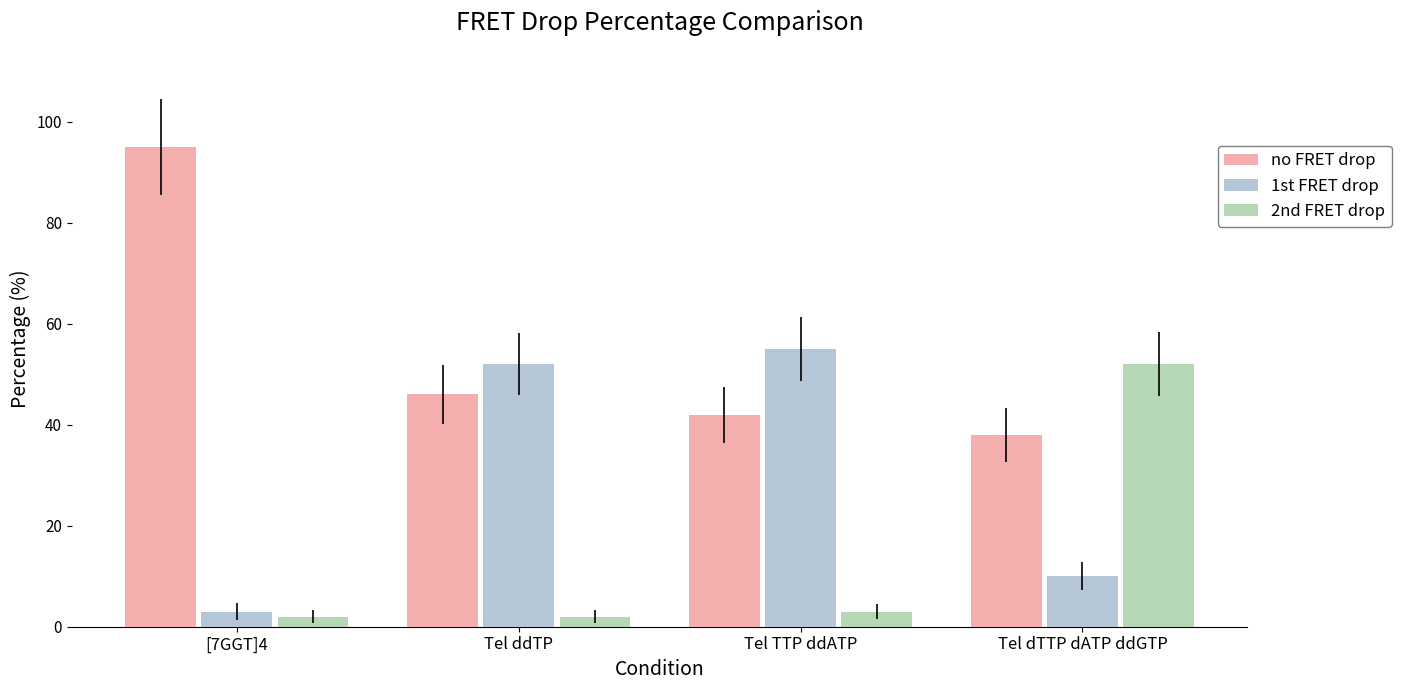

Are the bars grouped side by side (vs. stacked)?

Yes